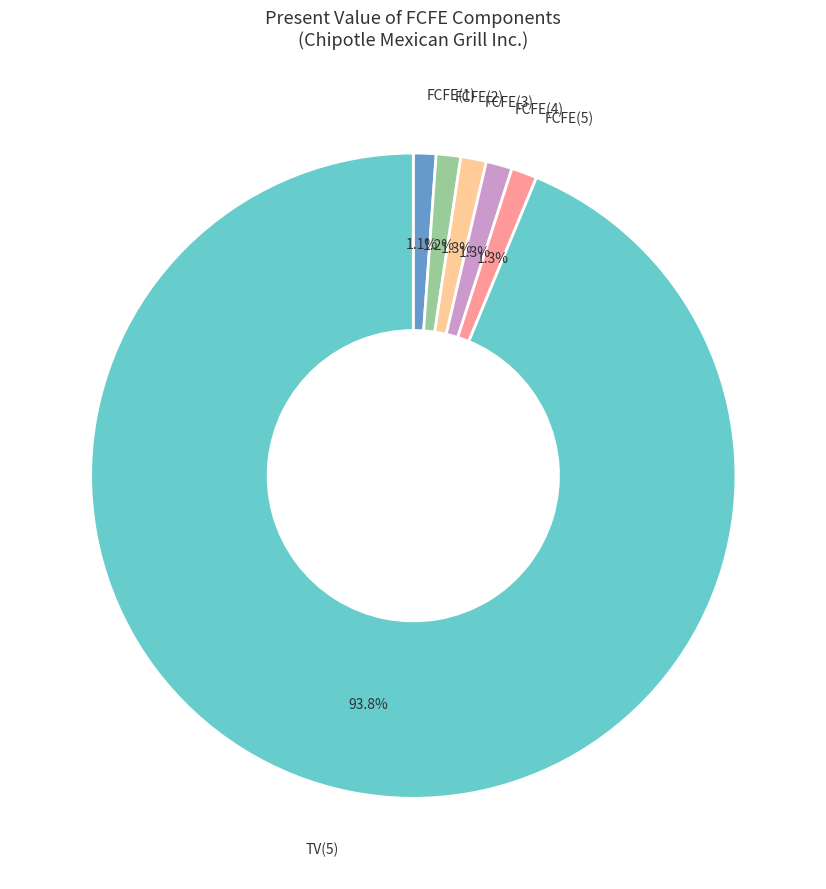

Does any single category account for the majority?

Yes